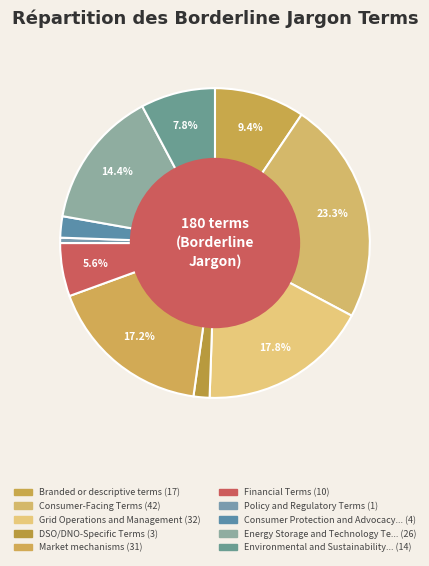

What is the smallest slice in the pie chart?

Policy and Regulatory Terms